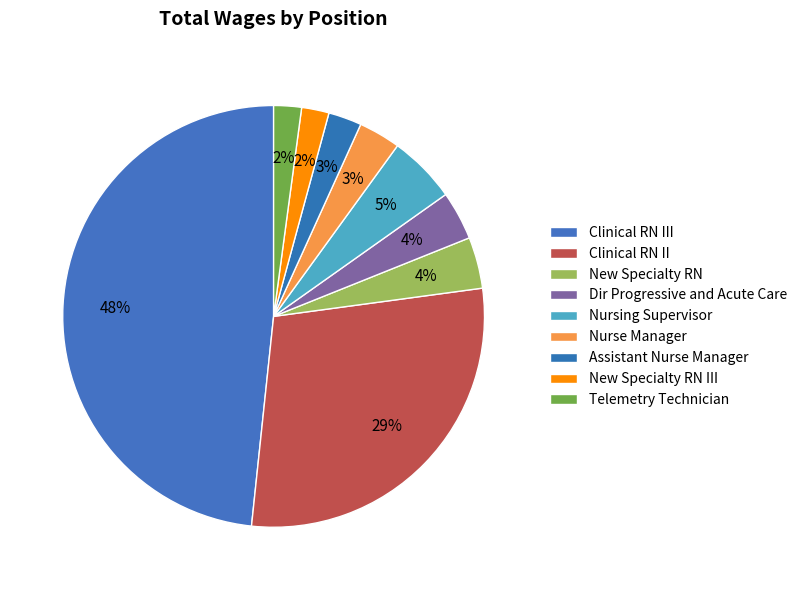

What percentage do Nursing Supervisor and Nurse Manager together represent?

7.7%